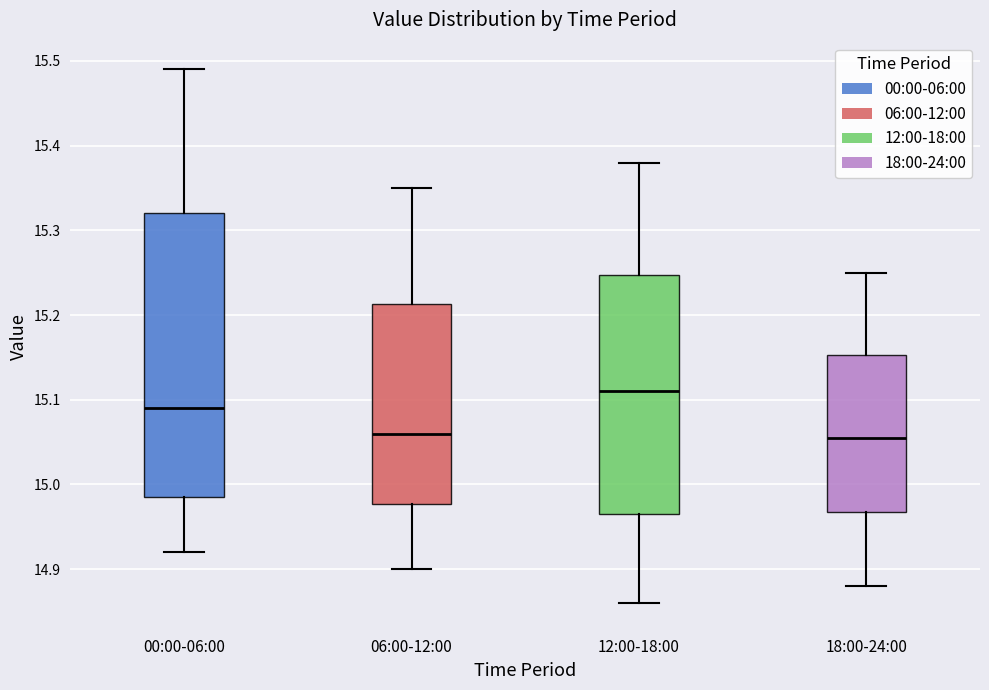

Which box is the tallest, from its lower edge to its upper edge?

00:00-06:00